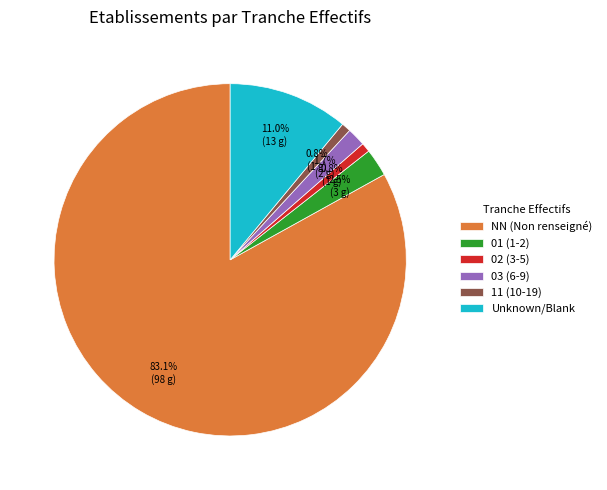

How many segments does this pie chart have?

6